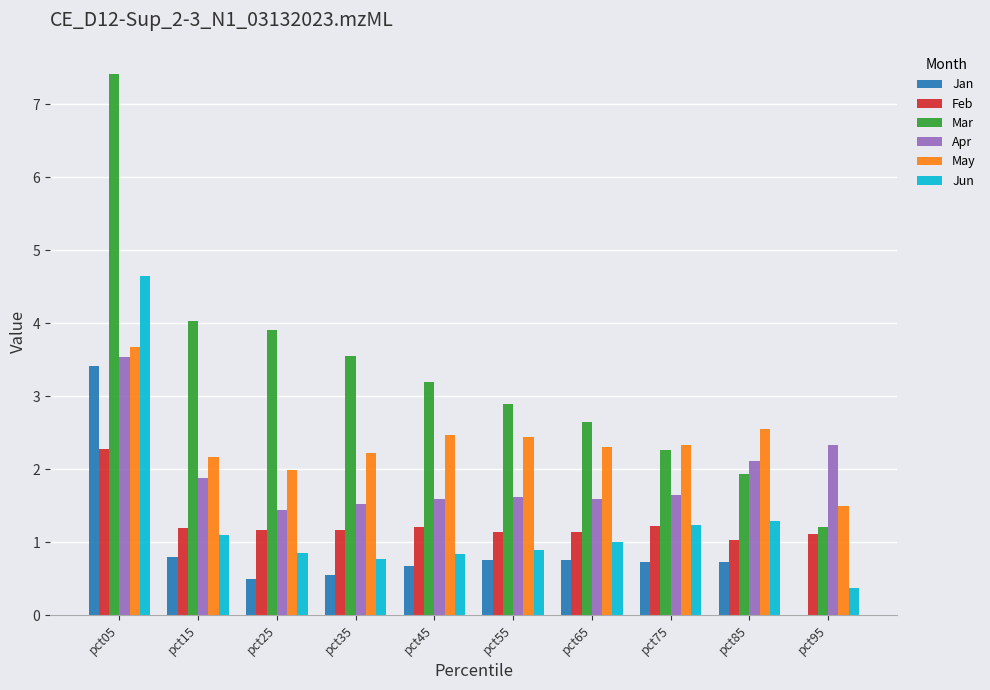

At which label does Mar first exceed 3?

pct05